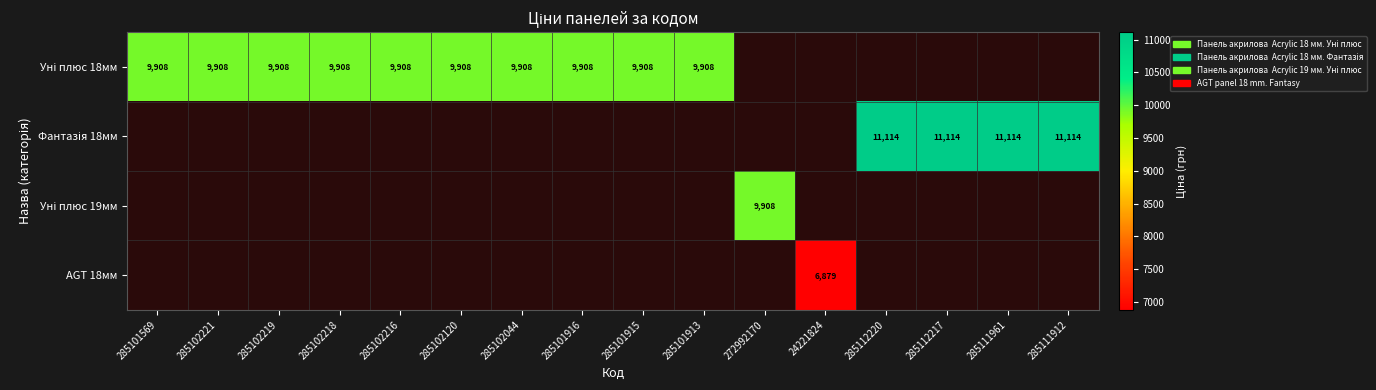

How many data points does each series have?

16